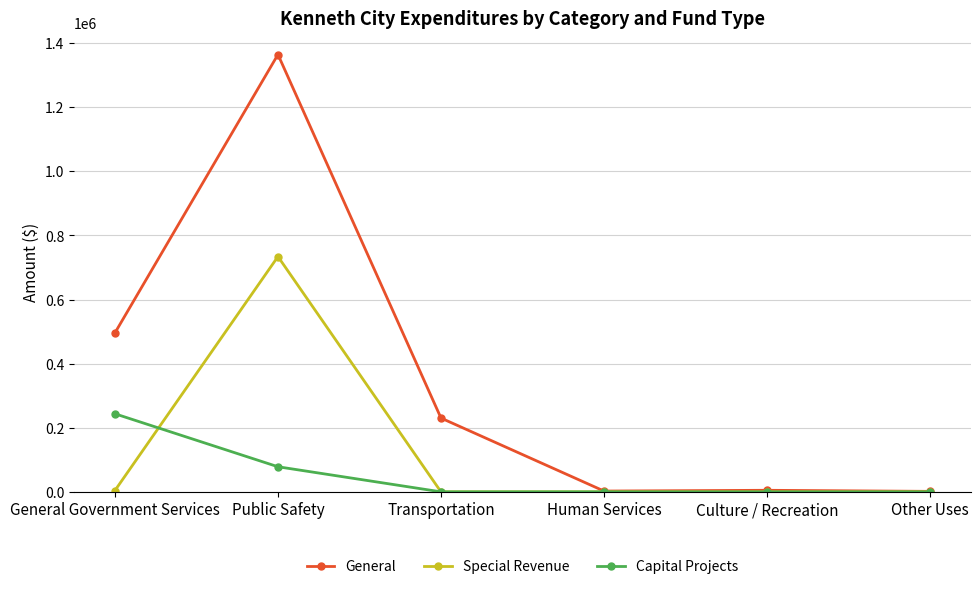

Rank the series by their average value, from highest to lowest.

General, Special Revenue, Capital Projects